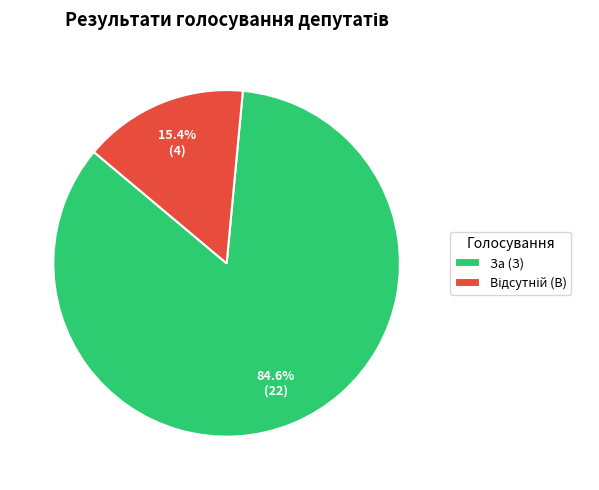

Which slice represents more than half of the pie?

За (З)